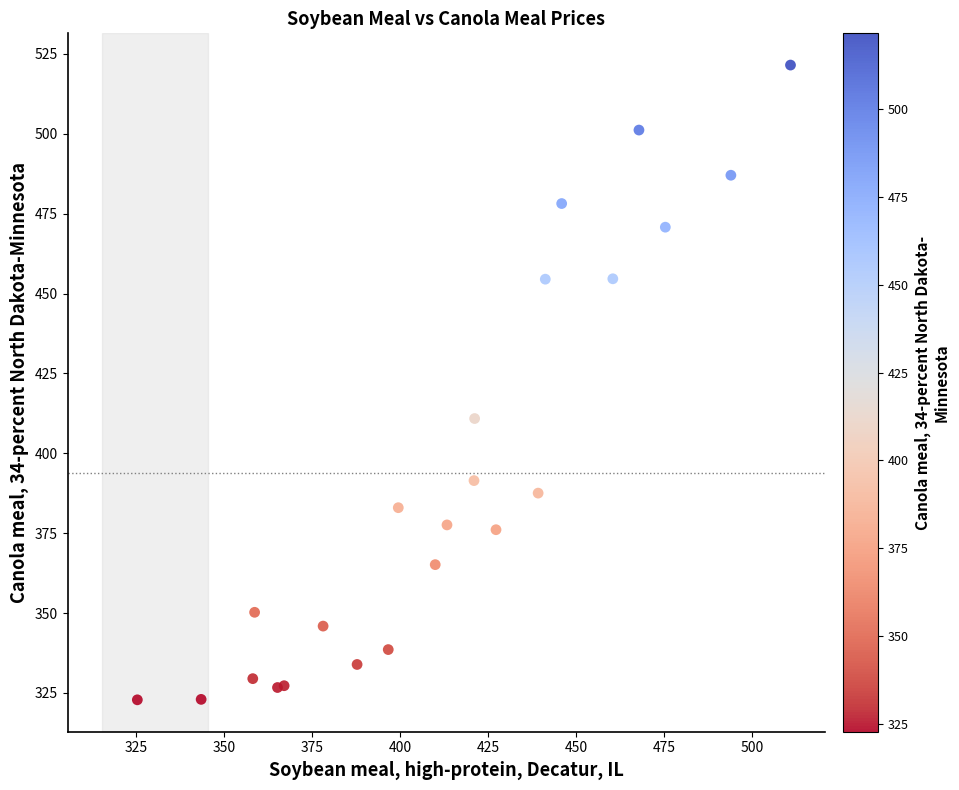

What Y value in the scatter plot is closest to 422?

410.9